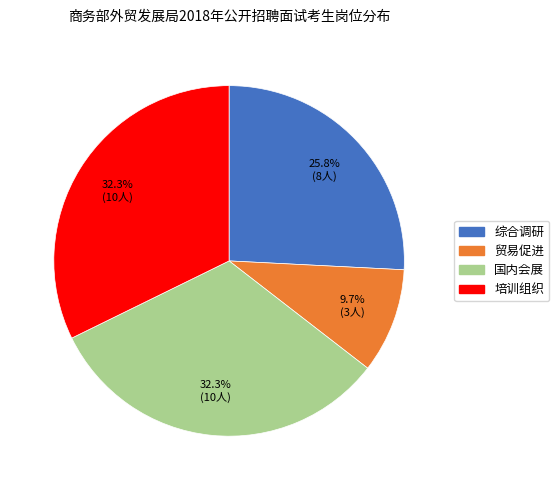

Which has a higher value, 培训组织 or 贸易促进?

培训组织